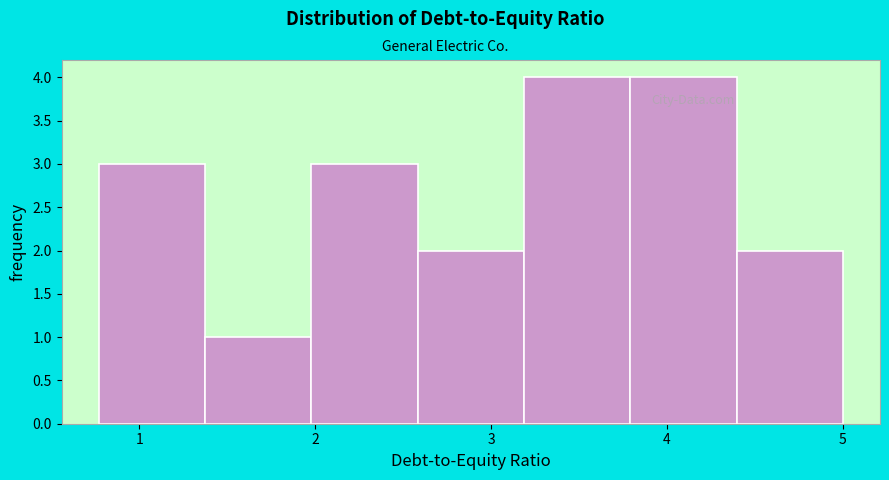

What is the height of the bar covering 3.8 to 4.4 on the x-axis? Neither the bar edges nor the heights are printed on the chart, so give them approximately, as read against the axes.

4